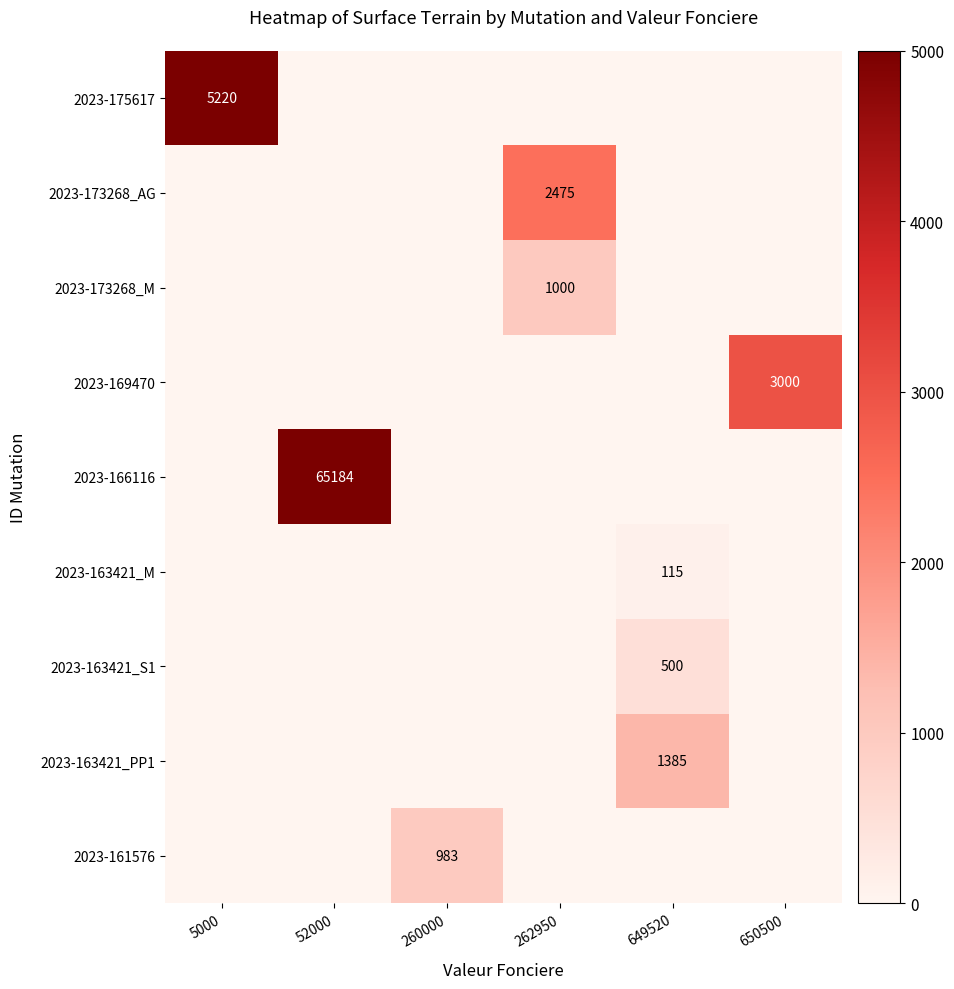

True or false: 2023-163421_M has a value of 115 at 649520.

True